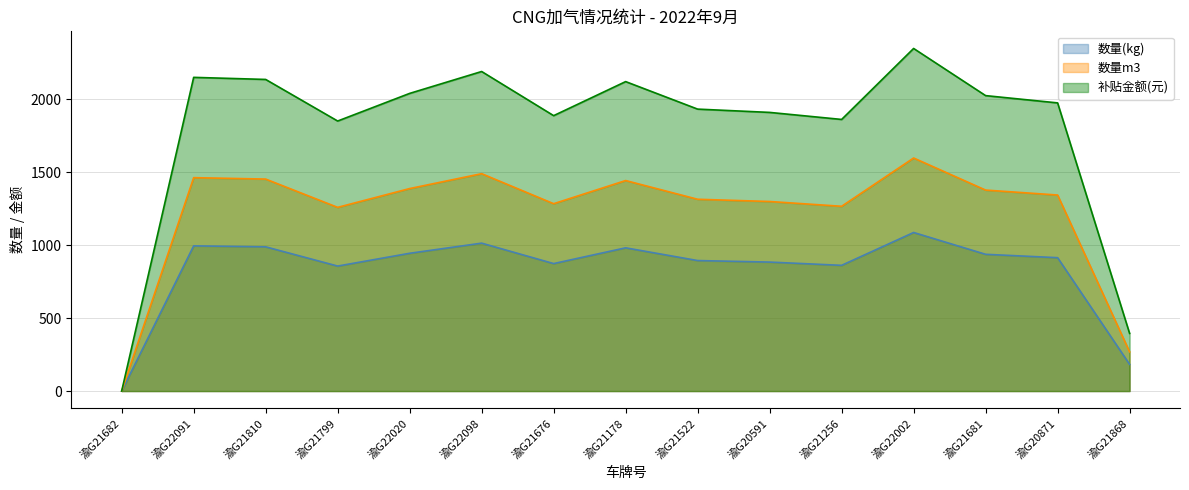

What is the maximum value for 数量m3?

1598.6